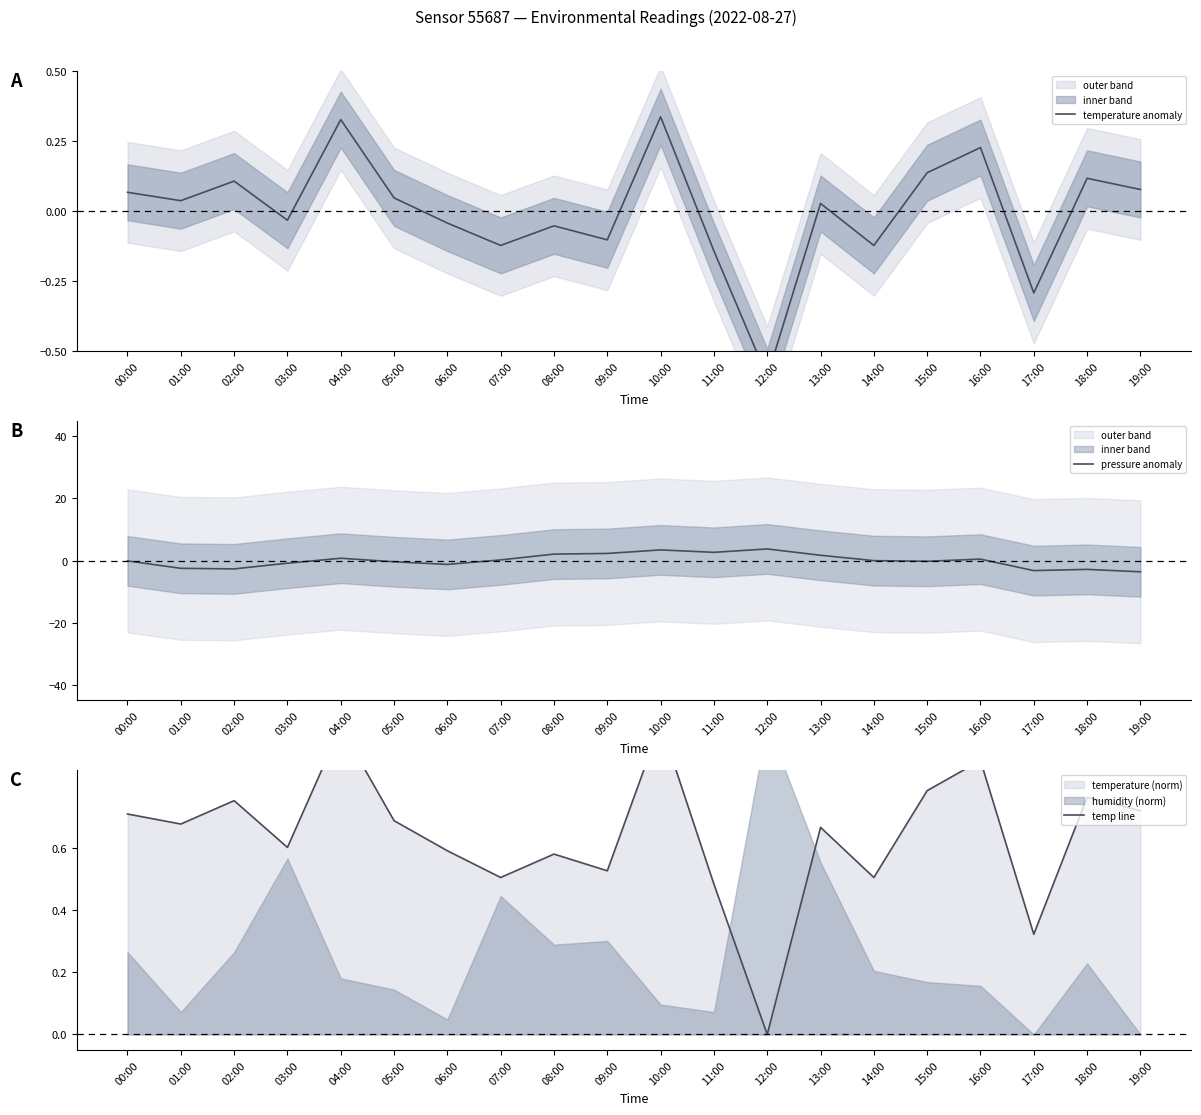

At which category does temperature anomaly reach its first local valley?

01:00